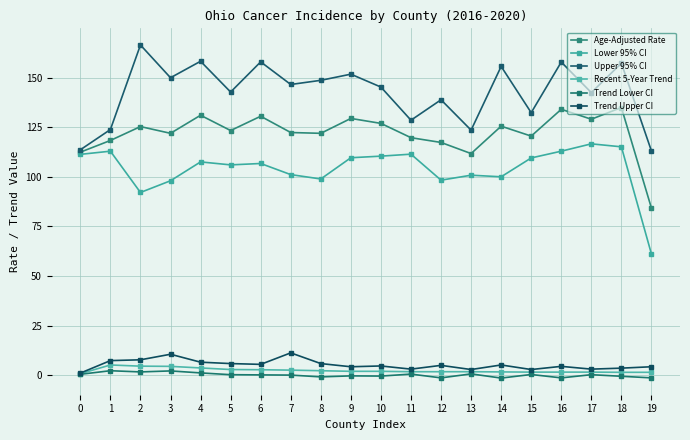

What is the sum of all Trend Upper CI values?

105.7